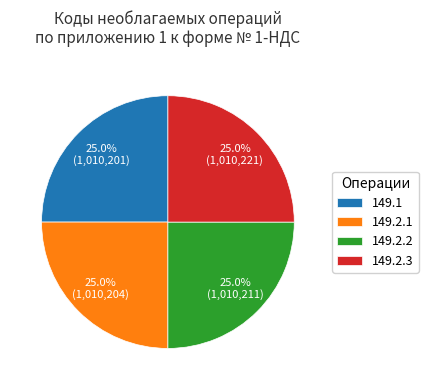

Approximately how many times larger is the value at 149.1 compared to 149.2.3?

1.0